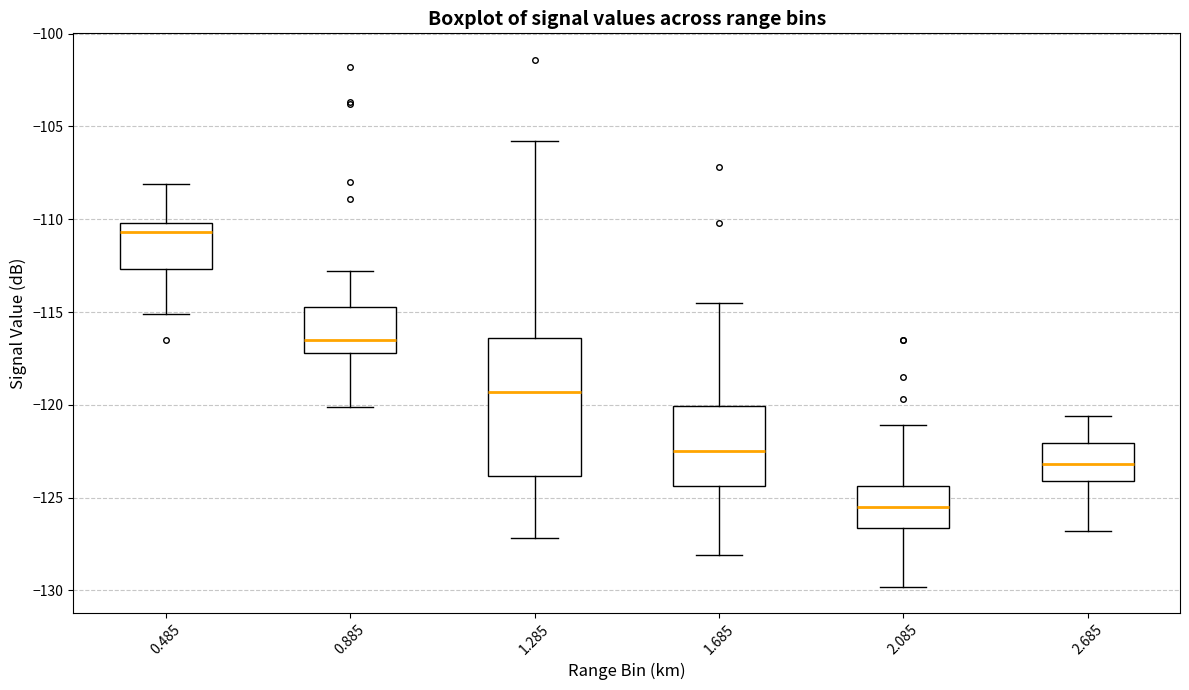

Where does the upper whisker of the box at x = 1.685 end on the y-axis? The values are not printed on the chart, so give them approximately, as read against the axis.

-114.5